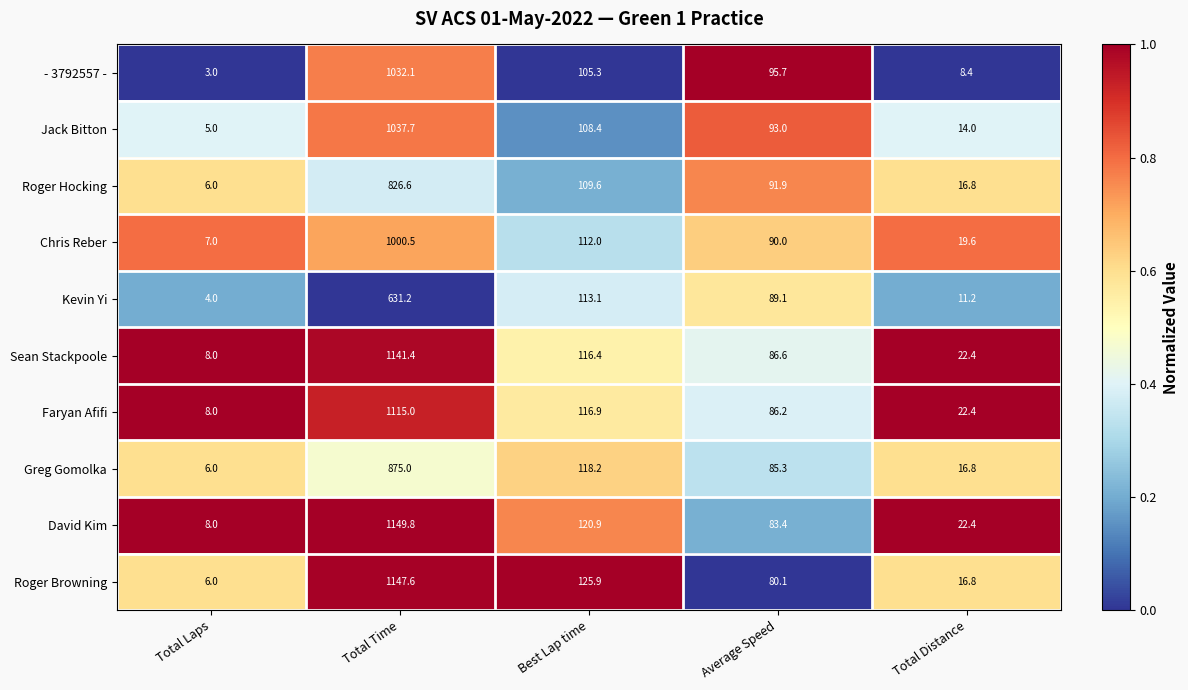

What is the spread (max minus min) of values at Total Time?

518.6